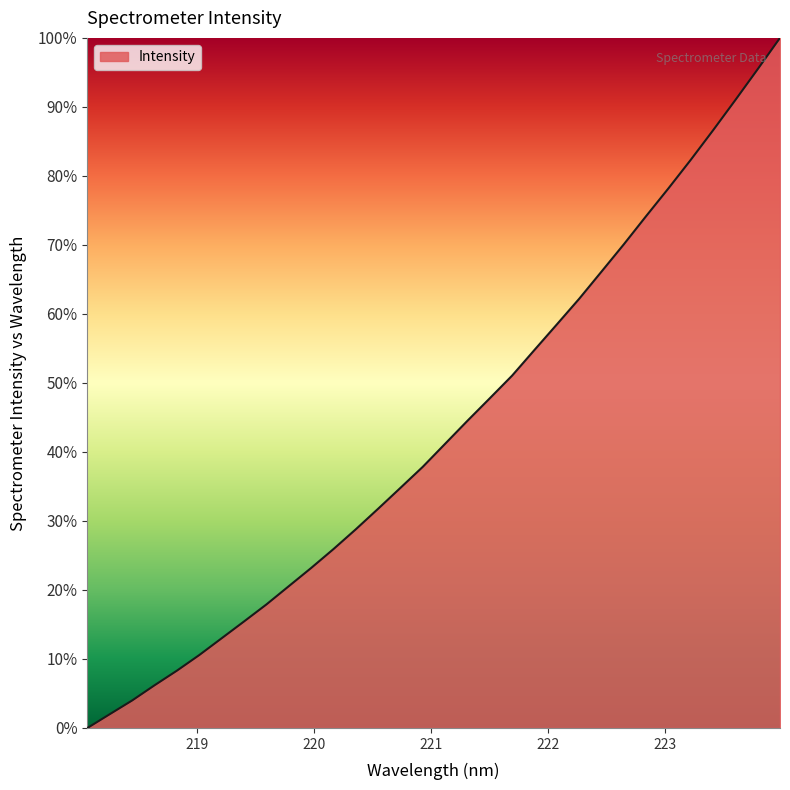

Reading left to right, what are all the values shown in this chart?

0.0	2.0	4.0	6.2	8.3	10.6	13.0	15.4	17.9	20.5	23.2	25.9	28.8	31.8	34.8	37.8	41.2	44.5	47.8	51.1	54.8	58.5	62.2	66.1	70.1	74.2	78.2	82.3	86.6	91.0	95.5	100.0